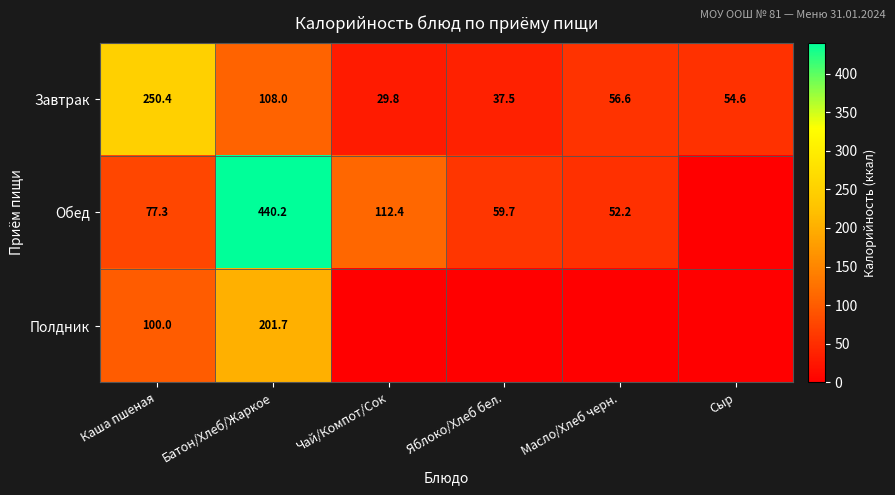

Where does the Завтрак series first go above 56?

Каша пшеная